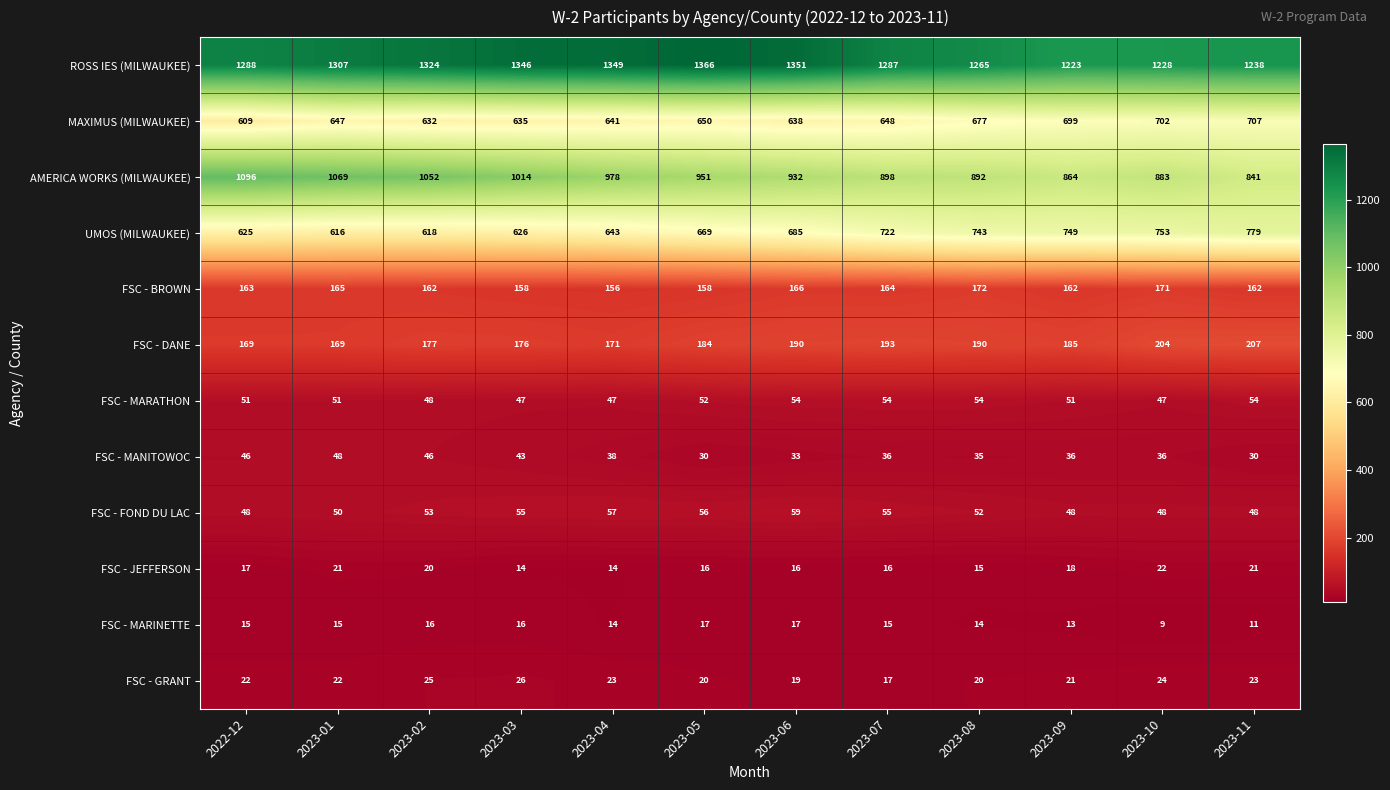

Which category has the lowest value in the ROSS IES (MILWAUKEE) series?

2023-09